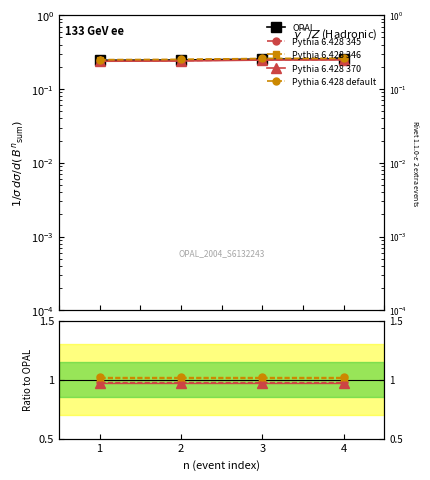

Rank the series by their maximum value, from highest to lowest.

Pythia 6.428 default, Pythia 6.428 346, Pythia 6.428 345, Pythia 6.428 370, OPAL